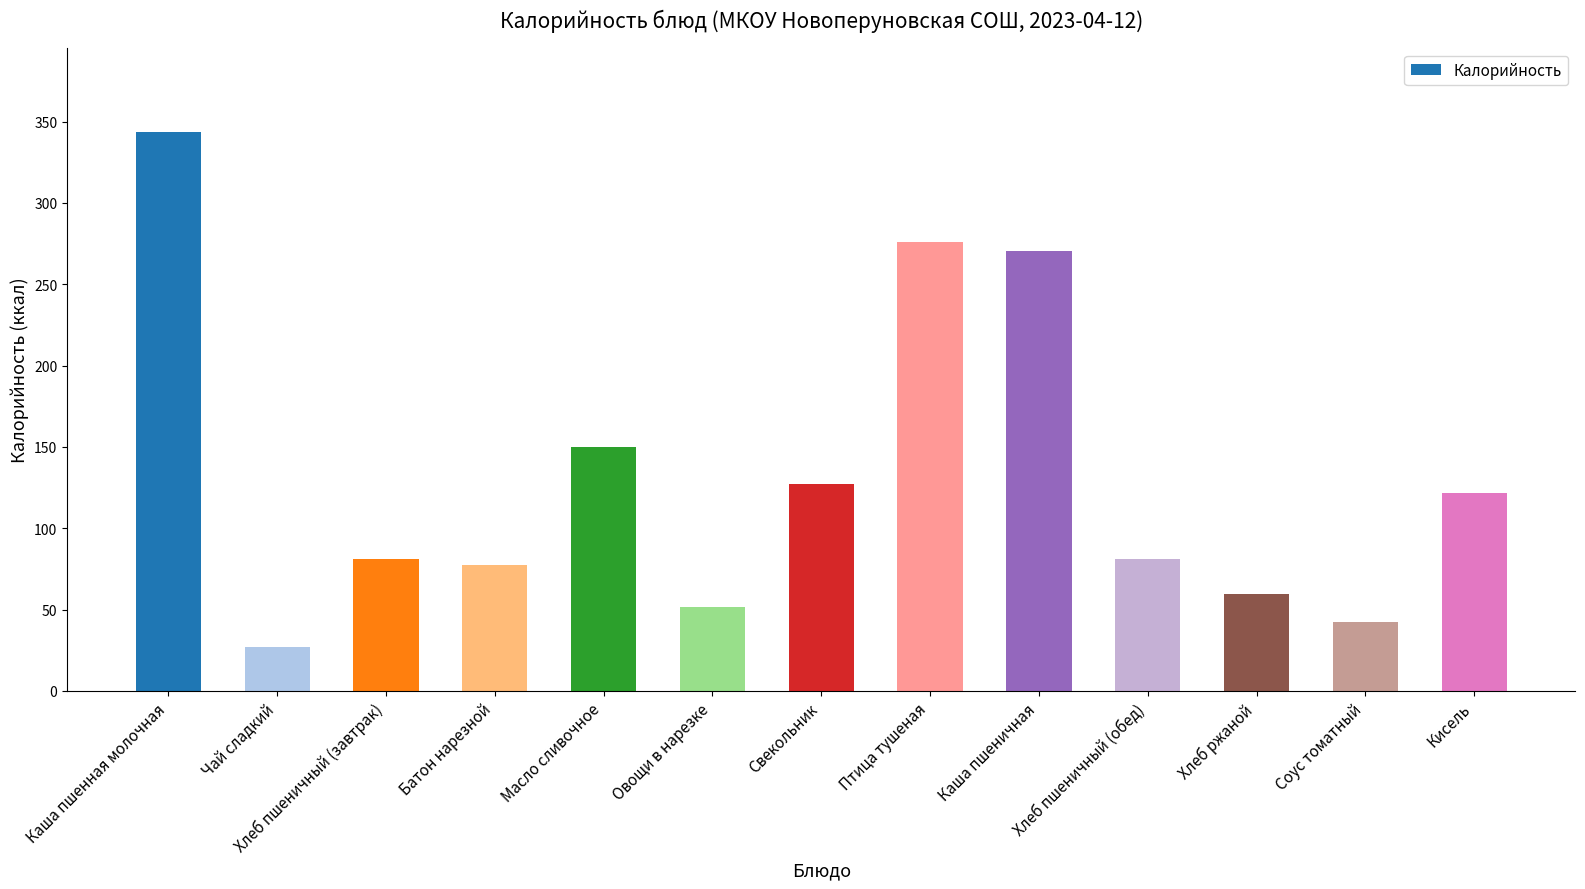

What is the label of the 7th bar from the right?

Свекольник